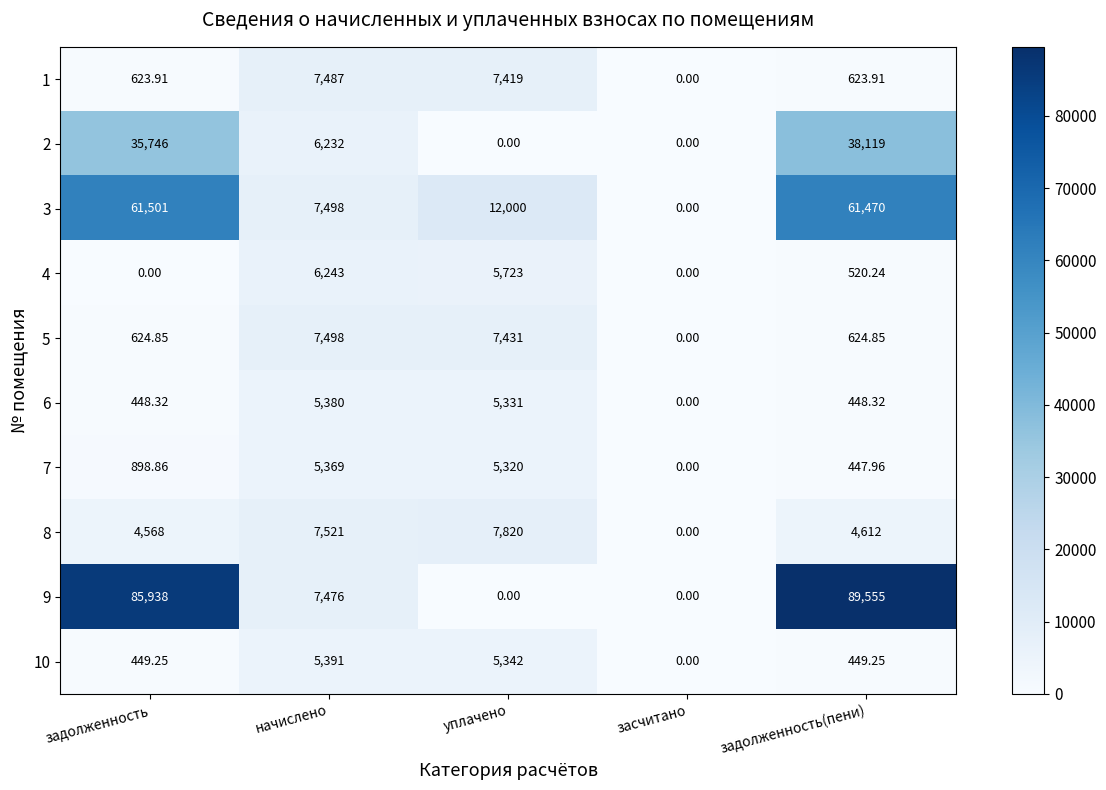

At which label is 2 closest to 19059?

начислено